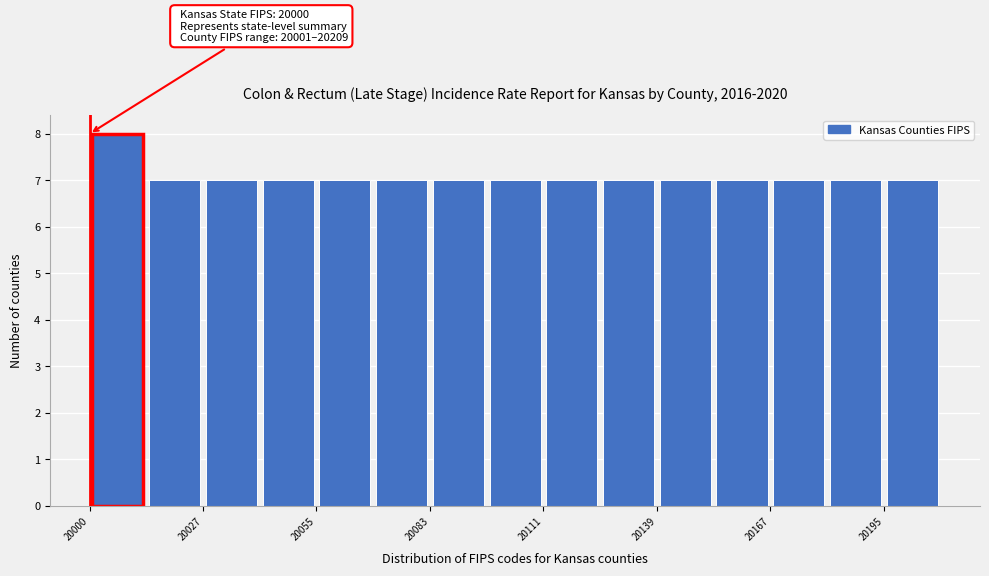

Read against the x-axis, roughly where is the centre of the tallest bar?

20005